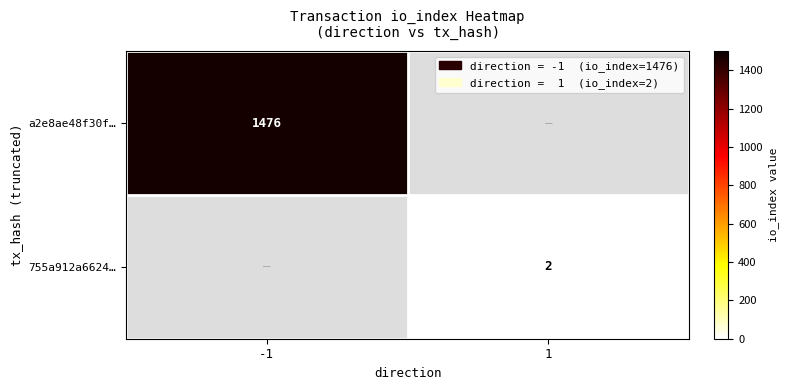

At which category does the chart reach its peak across all series?

-1